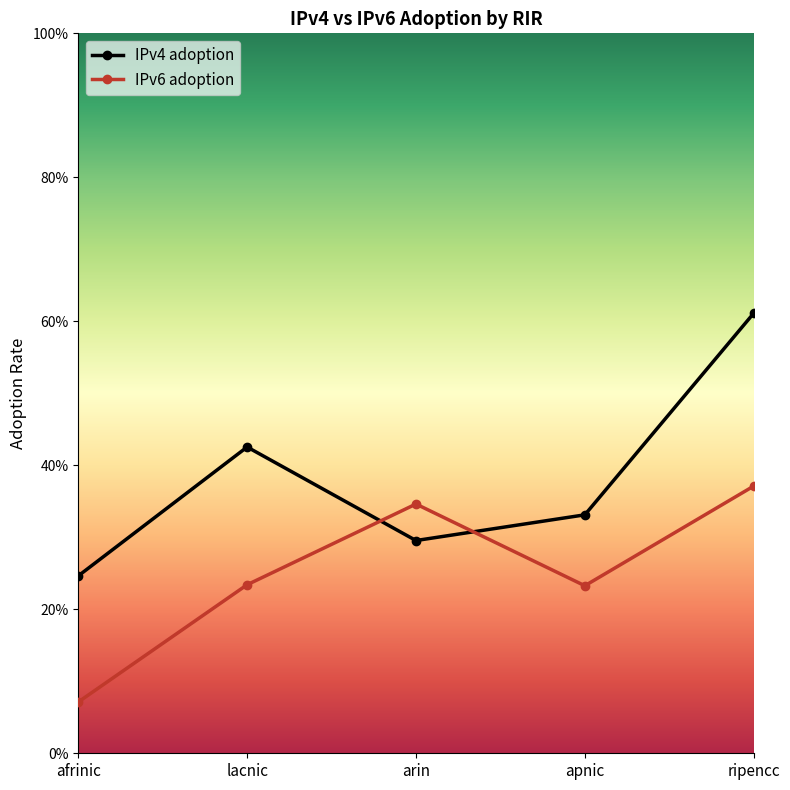

Does the chart have visible grid lines?

No